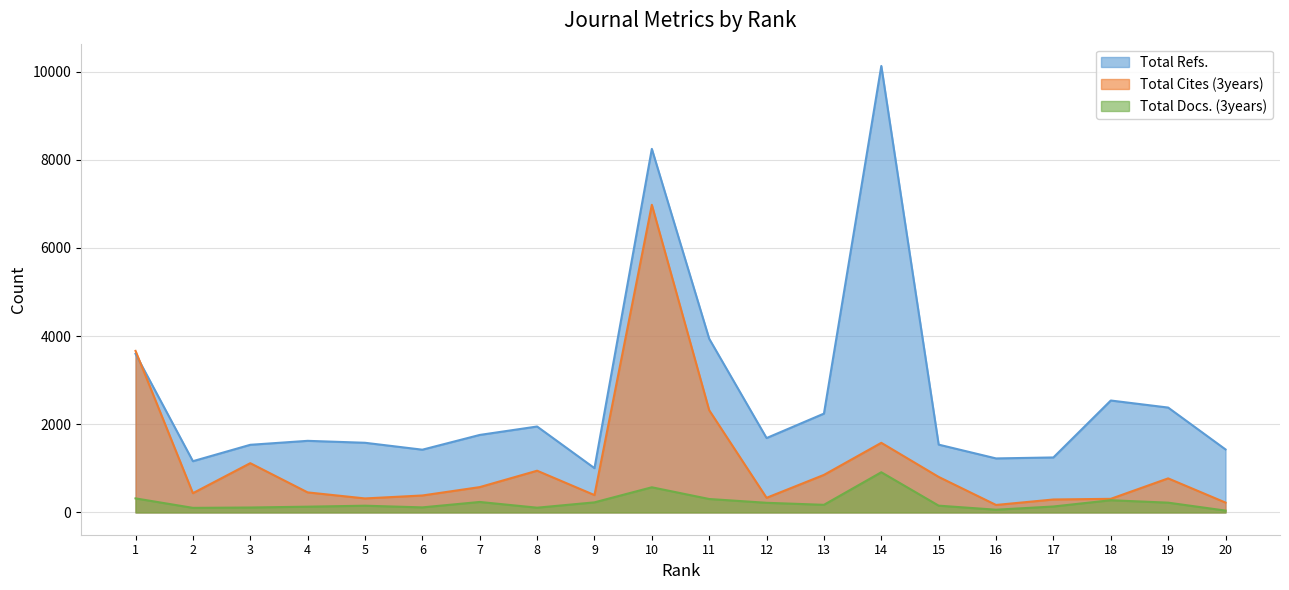

What is the difference between the second highest and minimum values in the Total Docs. (3years) series?

529